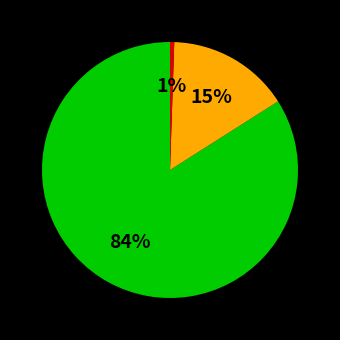

Is there any slice that represents more than half of the pie?

Yes